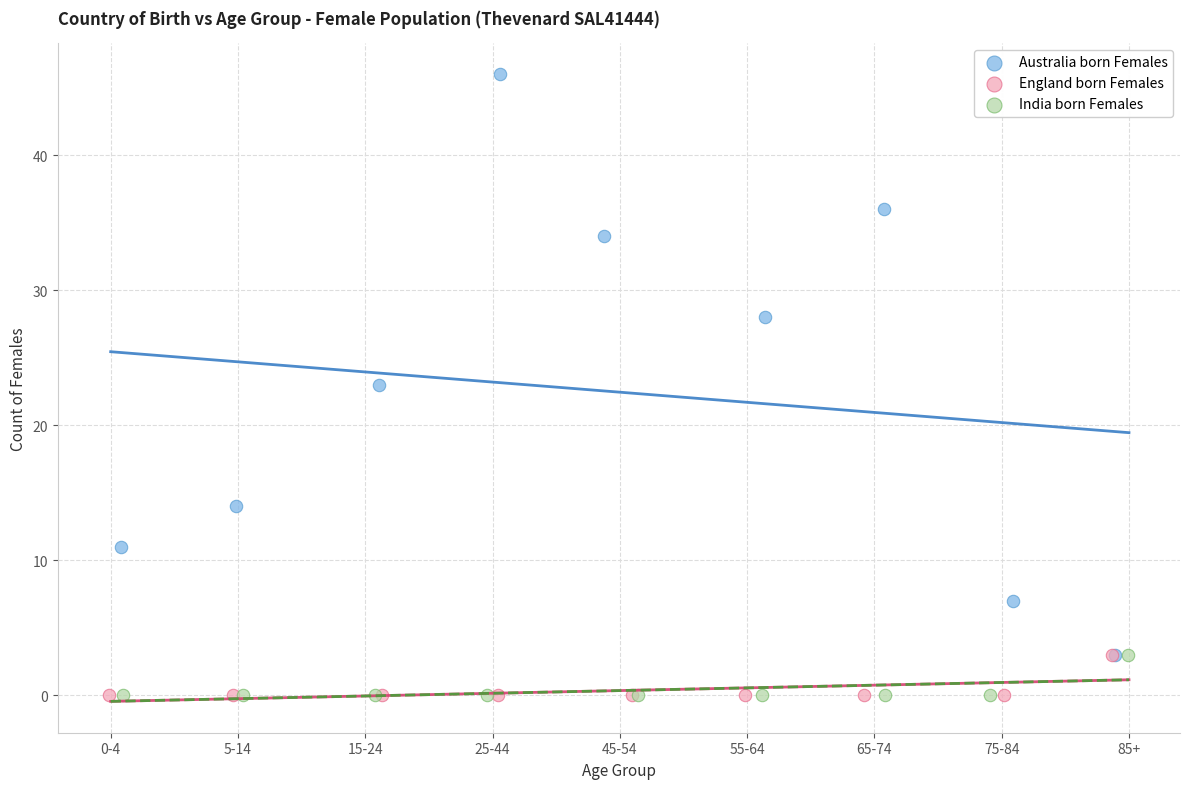

Which series has the largest Y range (max minus min)?

Australia born Females